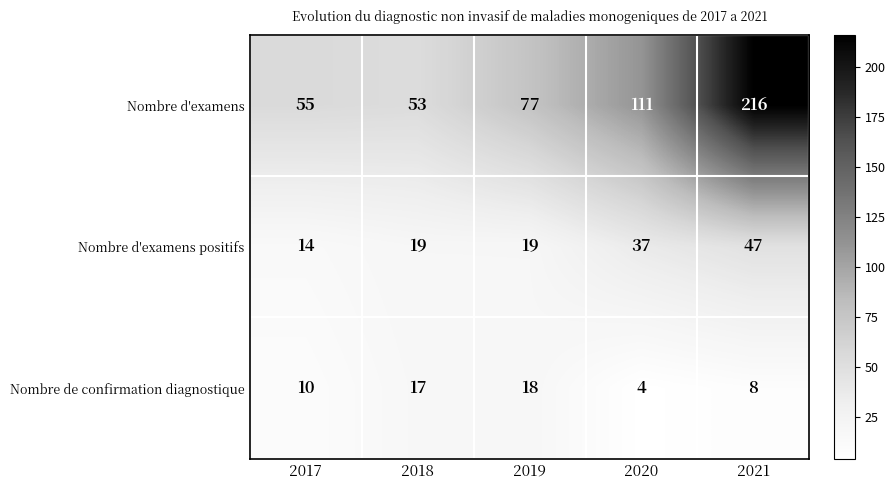

Rank the series by their maximum value, from highest to lowest.

Nombre d'examens, Nombre d'examens positifs, Nombre de confirmation diagnostique